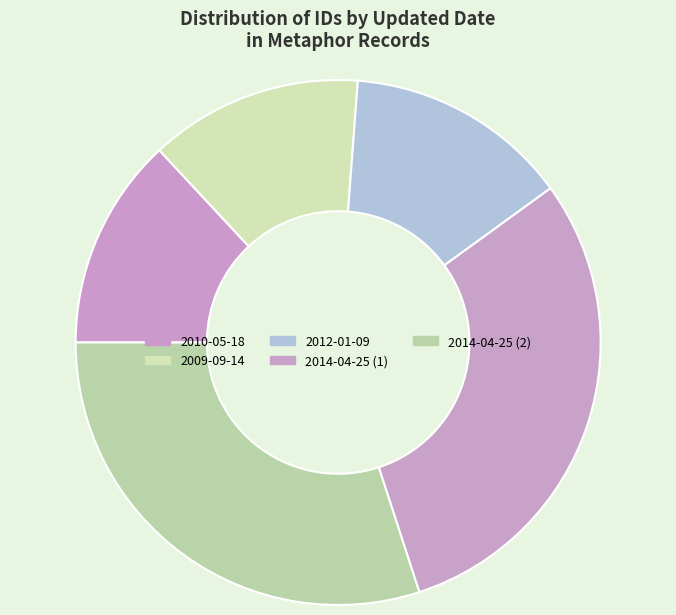

True or false: 2012-01-09 accounts for 25% of the total.

False